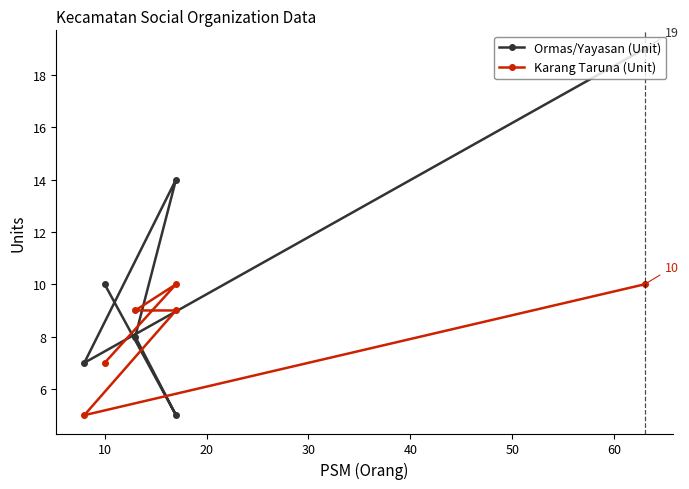

What is the average value of the Karang Taruna (Unit) series?

8